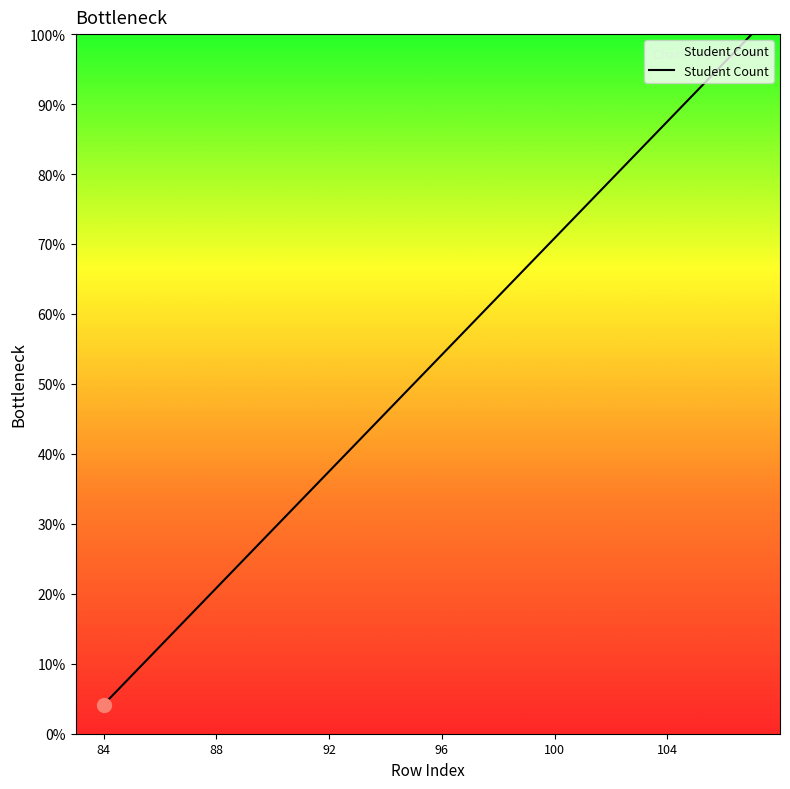

What is the difference between the maximum and minimum values?

95.8